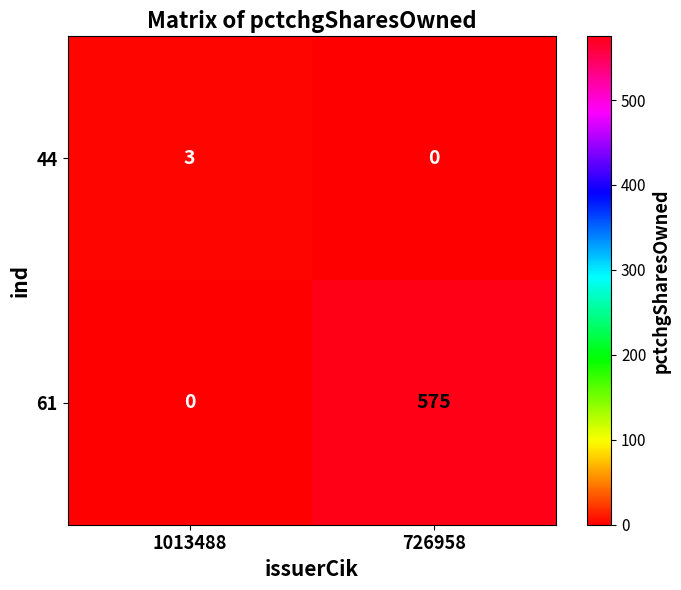

Where is 44 nearest to the value 1?

726958